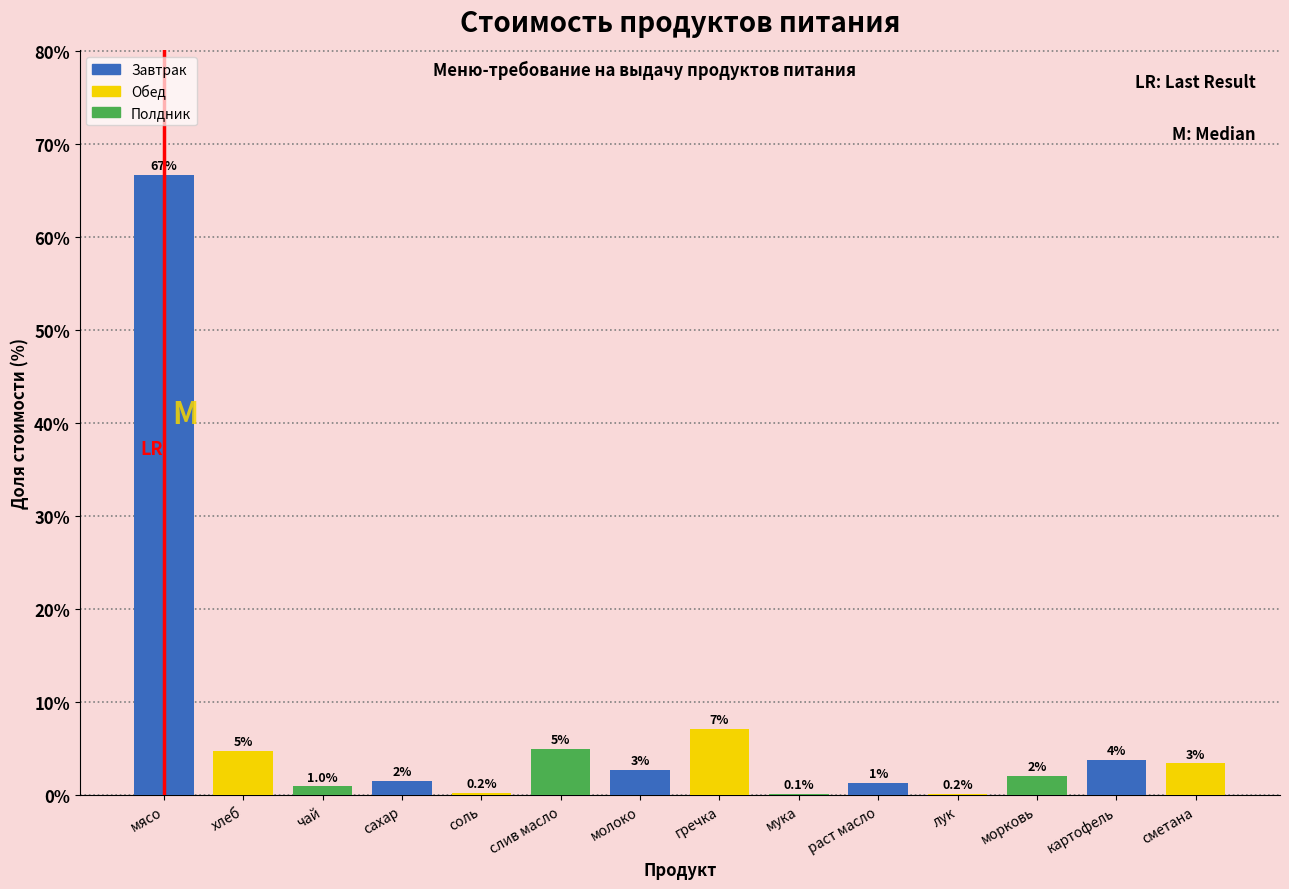

Which category has the highest value across all series?

мясо